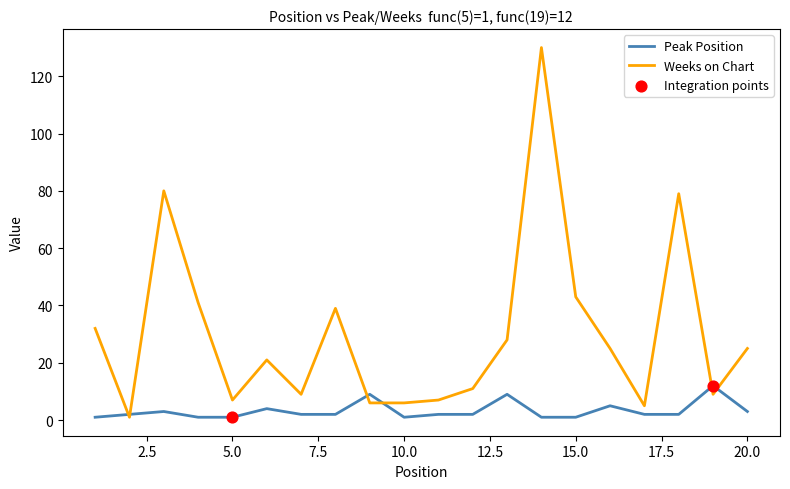

What is the greatest value displayed?

130